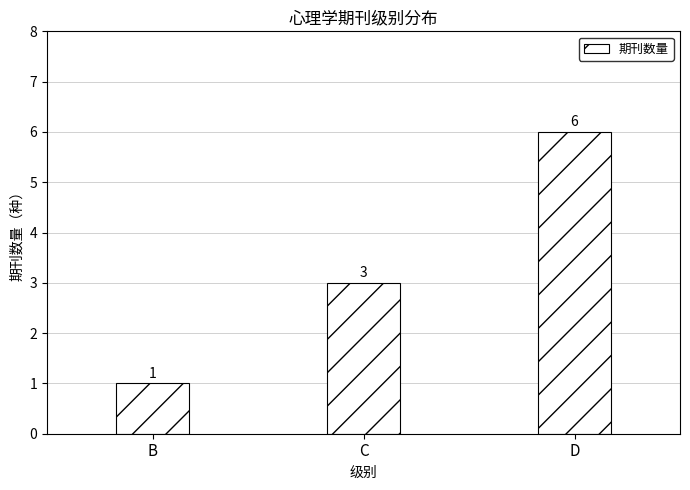

What is the value of the 2nd bar from the left?

3